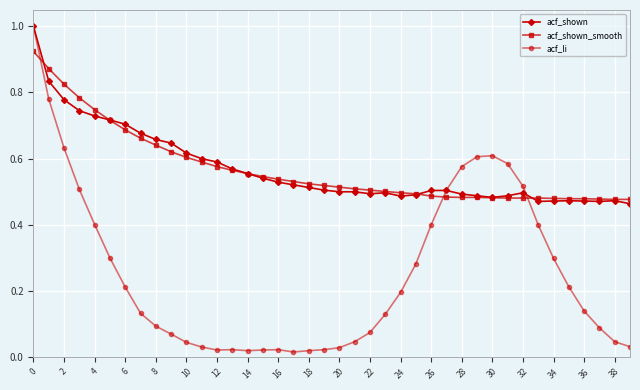

At how many categories does at least one series exceed 0?

40